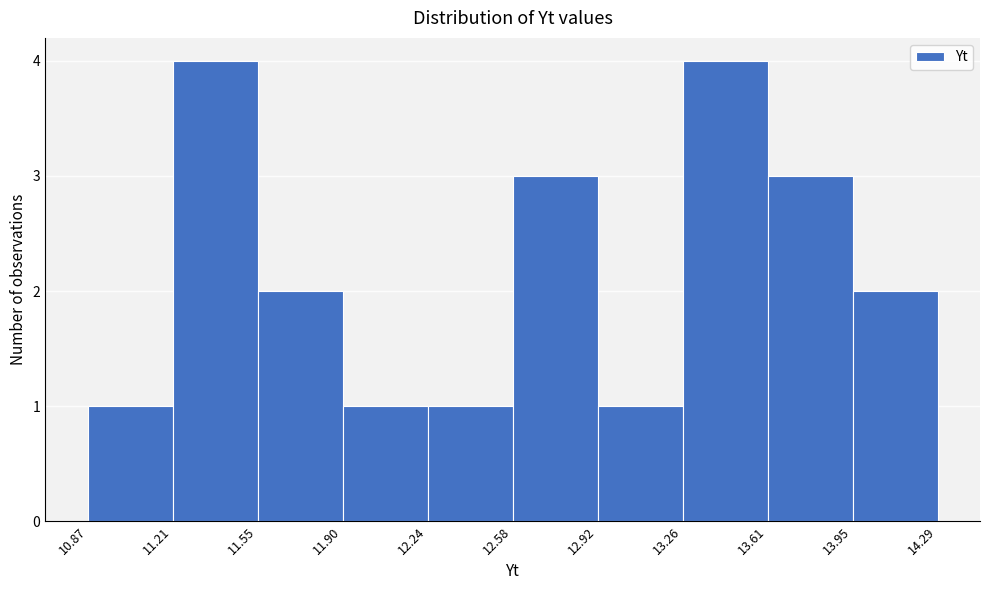

Reading left to right, transcribe this chart: for each bar, give the range it covers on the x-axis and its height. The values are not printed on the chart, so give them approximately, as read against the axis.

10.87 to 11.21: 1
11.21 to 11.55: 4
11.55 to 11.90: 2
11.90 to 12.24: 1
12.24 to 12.58: 1
12.58 to 12.92: 3
12.92 to 13.26: 1
13.26 to 13.61: 4
13.61 to 13.95: 3
13.95 to 14.29: 2